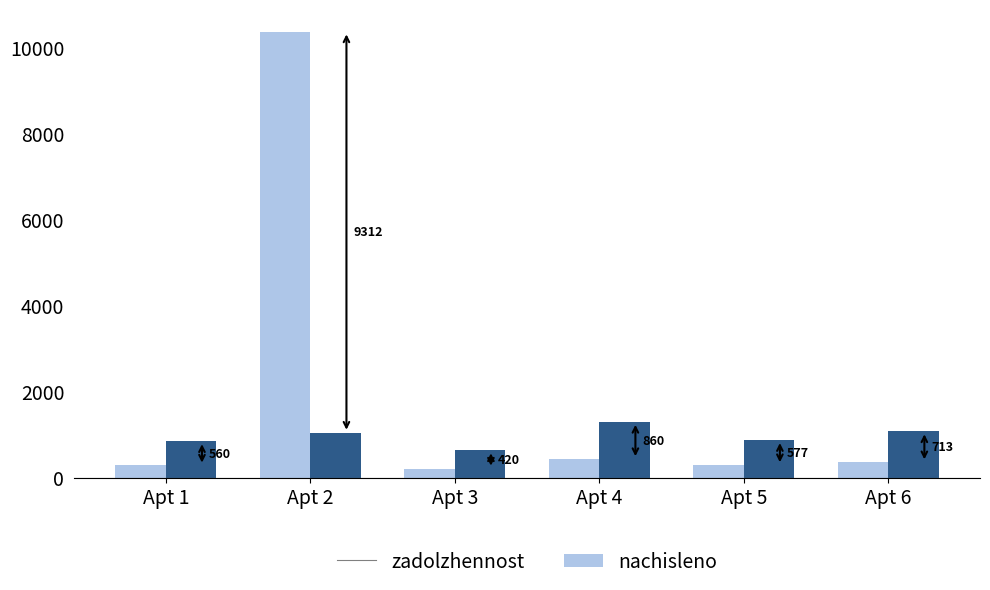

Does the chart contain stacked bars?

No